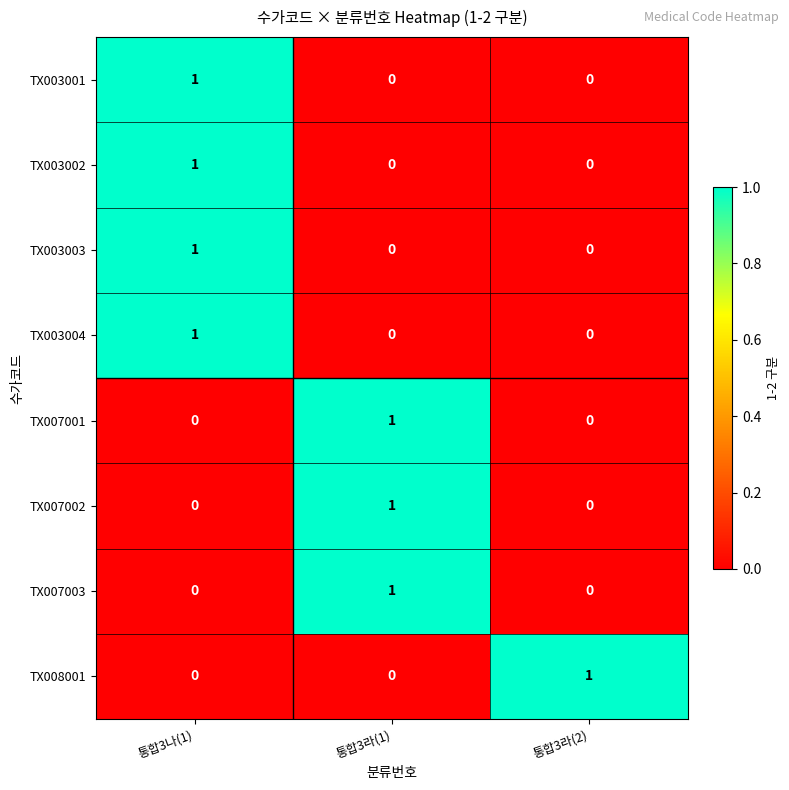

Reading right to left, transcribe all the data shown in this chart.

TX003001: 0	0	1
TX003002: 0	0	1
TX003003: 0	0	1
TX003004: 0	0	1
TX007001: 0	1	0
TX007002: 0	1	0
TX007003: 0	1	0
TX008001: 1	0	0